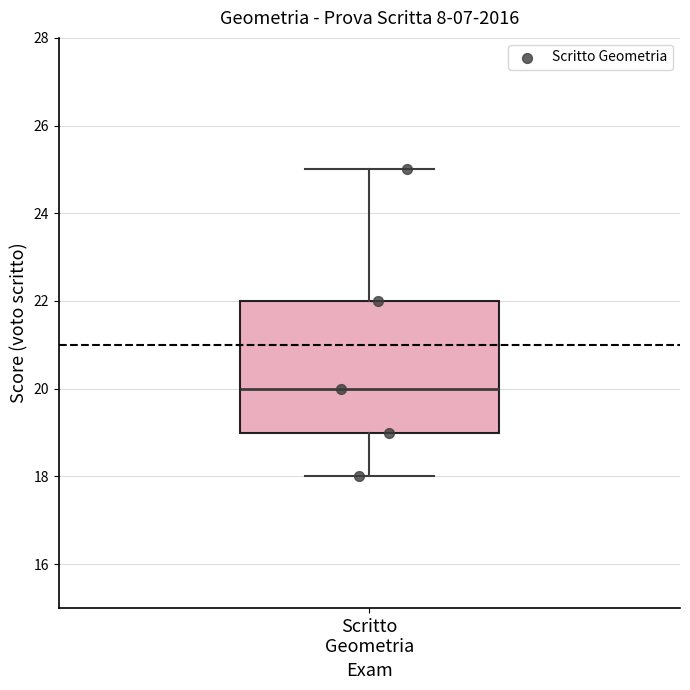

Read this box plot against the y-axis: the position of the median line, the range covered by the box, and the ends of both whiskers. The values are not printed on the chart, so give them approximately, as read against the axis.

median 20, box 19 to 22, whiskers 18 to 25